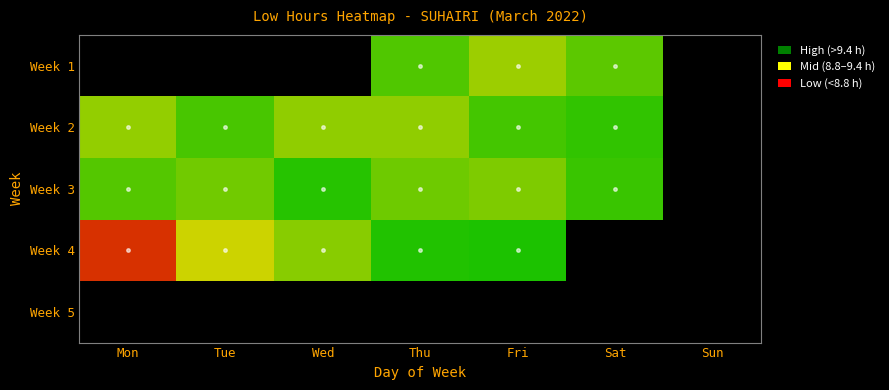

The Week 4 series shows 9.5 at Fri. True or false?

True